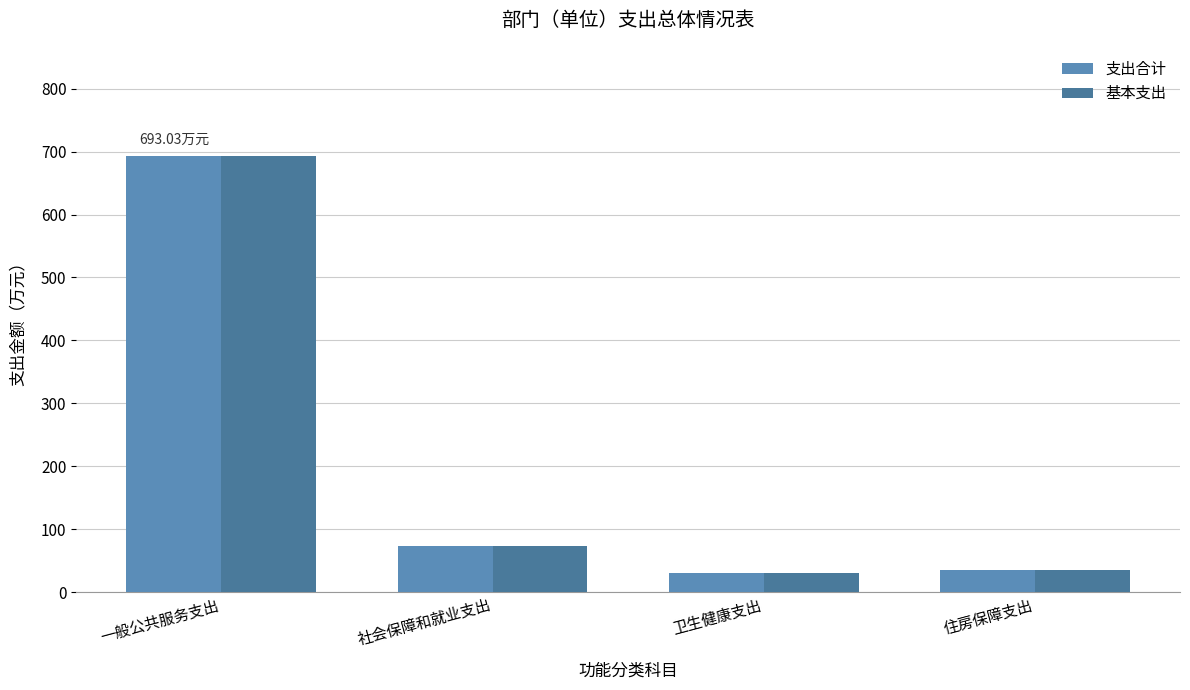

What is the minimum value shown in the chart?

30.8